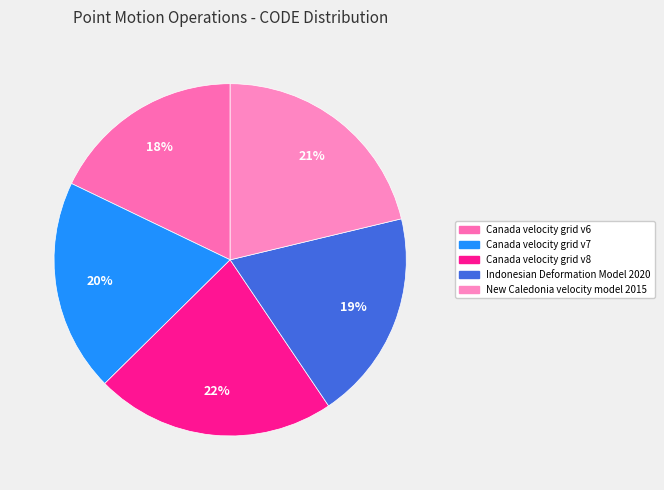

How many segments does this pie chart have?

5